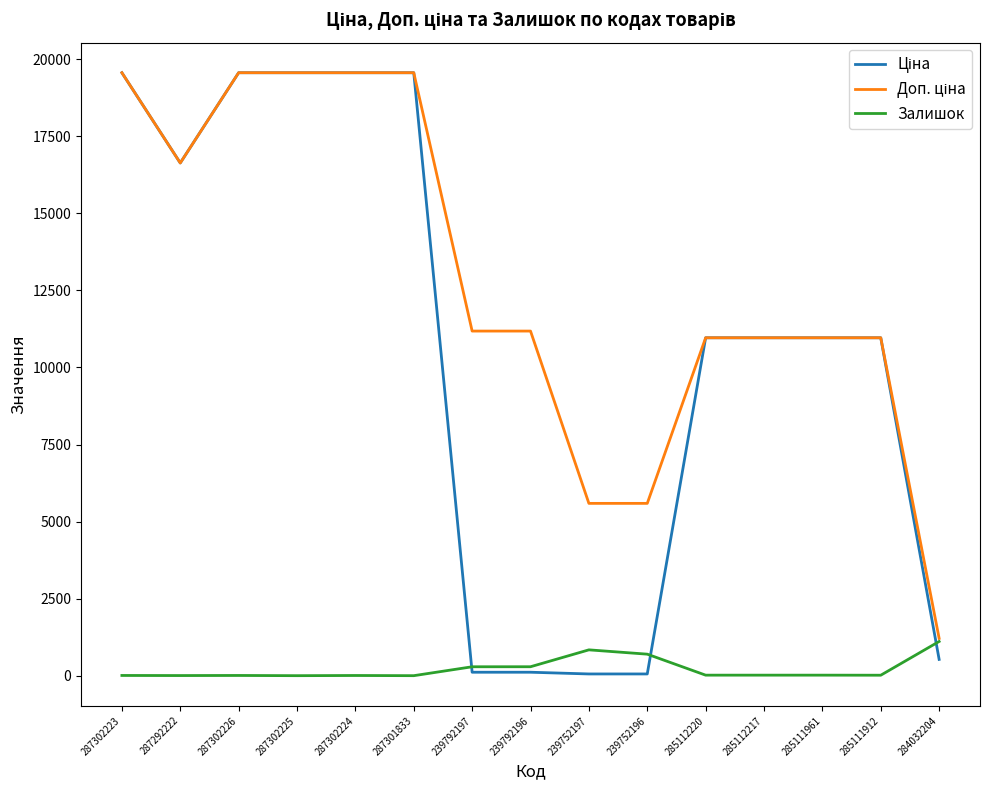

In Залишок, how many points are lower than both neighbors (excluding endpoints)?

4